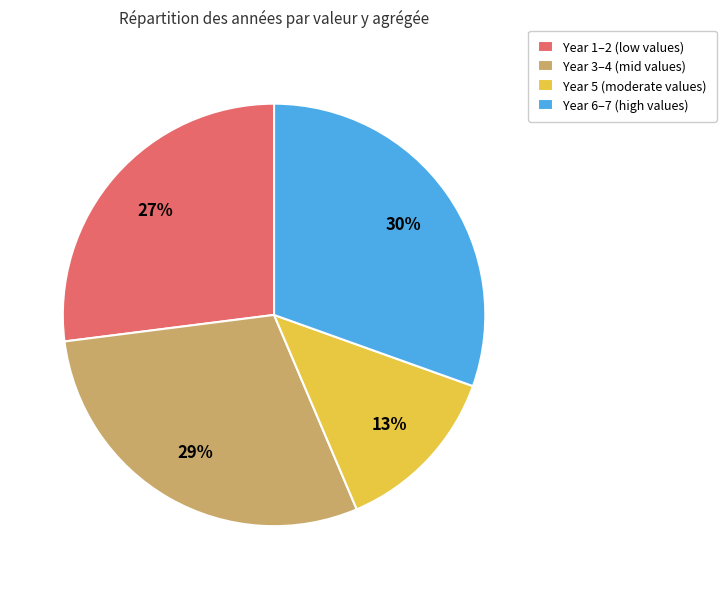

To the nearest percent, what percentage of the pie is Year 3–4 (mid values)?

29%